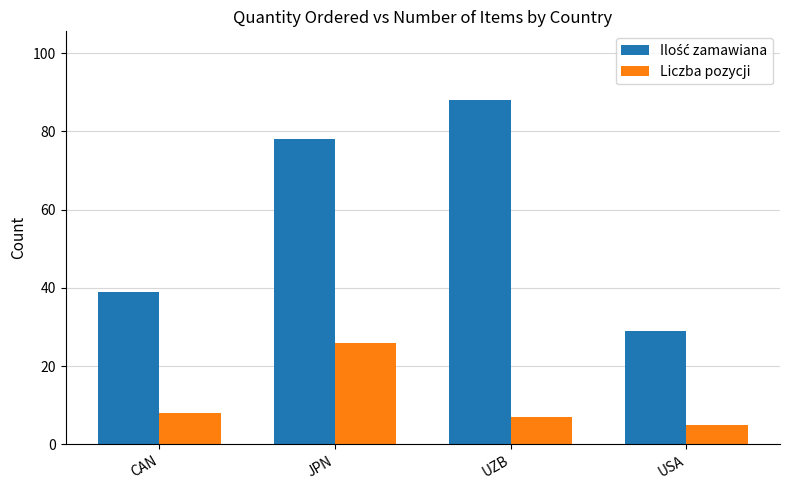

Count the number of categories in the chart.

4